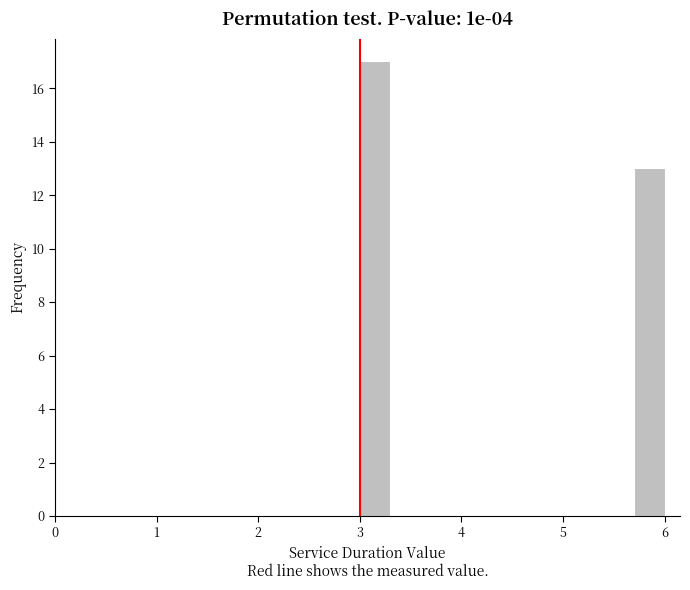

Around what value on the x-axis is the tallest bar? Give the approximate position of its centre, as read against the axis.

3.2